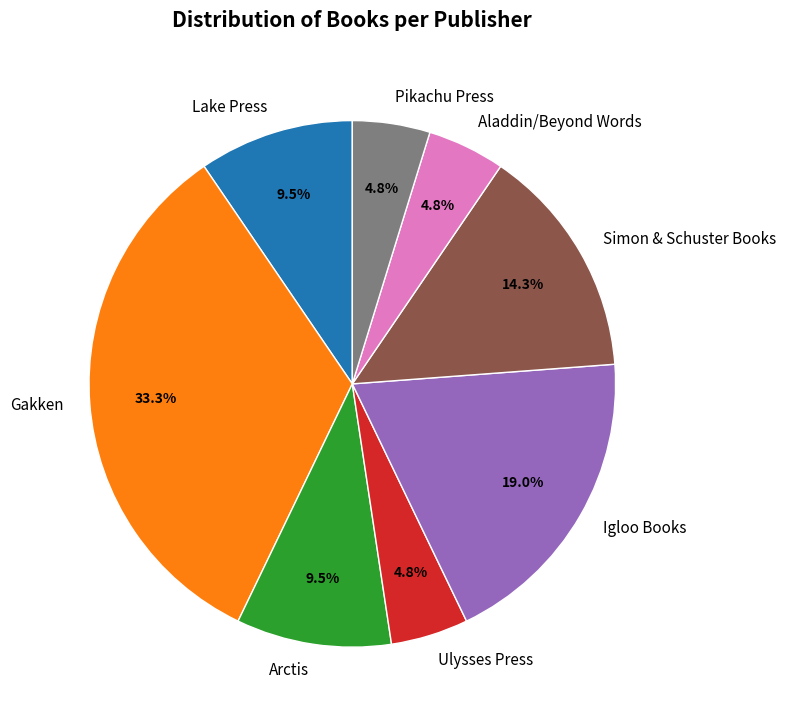

How many slices are in this pie chart?

8